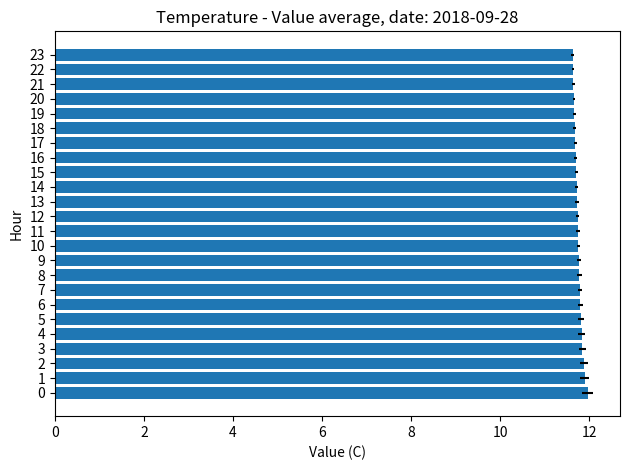

Reading left to right, list all the values displayed in this chart.

12.0	11.9	11.9	11.8	11.8	11.8	11.8	11.8	11.8	11.8	11.8	11.8	11.7	11.7	11.7	11.7	11.7	11.7	11.7	11.7	11.7	11.7	11.6	11.6